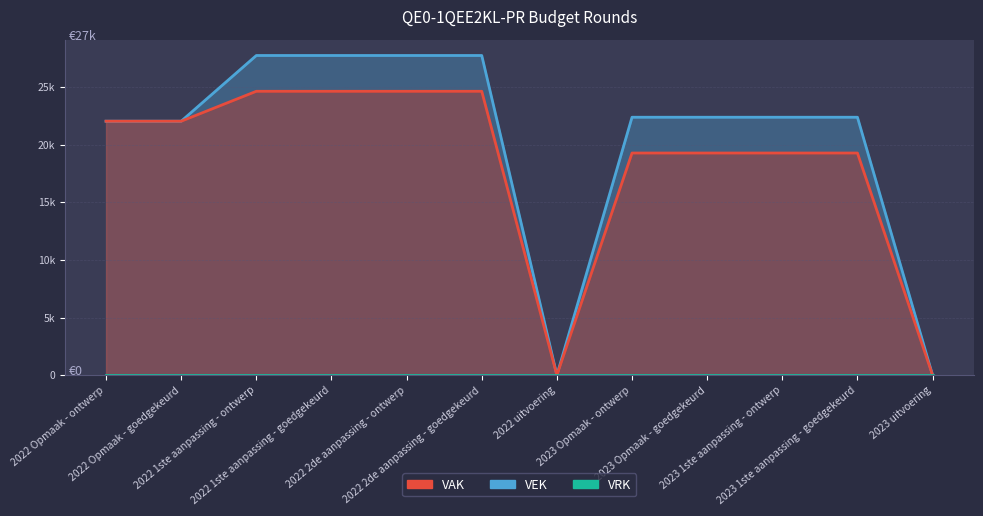

True or false: VEK and VAK intersect in this chart.

False